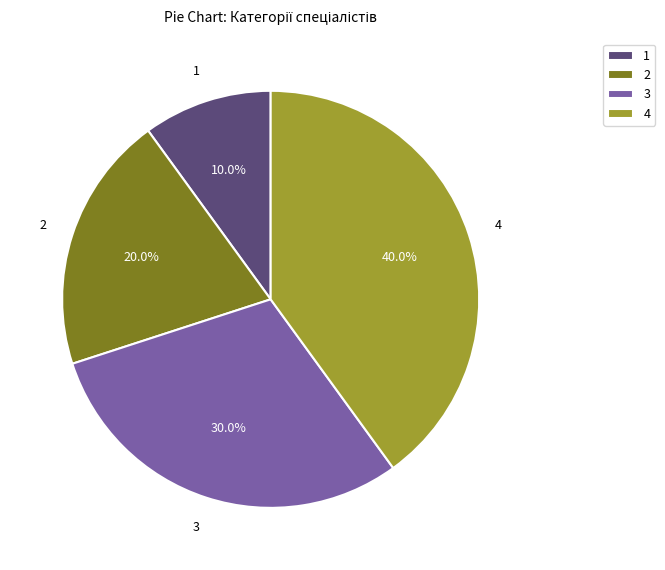

How much of the chart is everything except 1?

90.0%